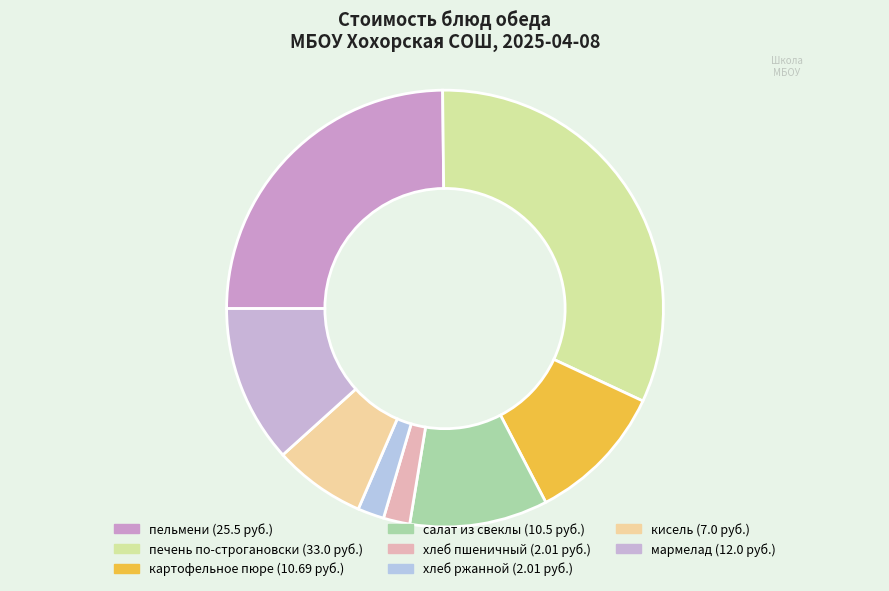

Do хлеб ржанной and печень по-строгановски together represent more than half of the pie?

No